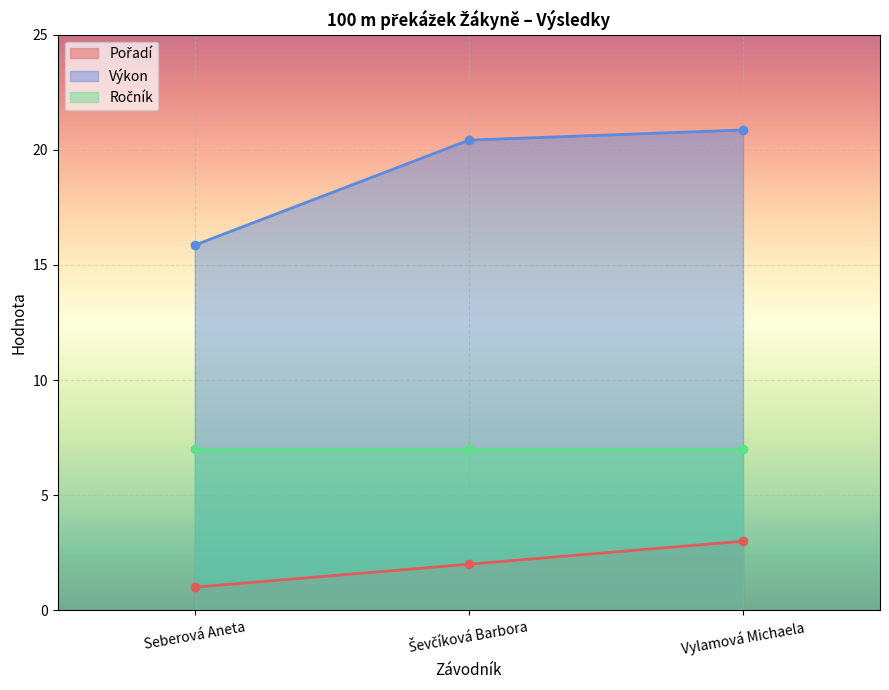

What is the value of the Výkon point at the 1st from the left?

15.9